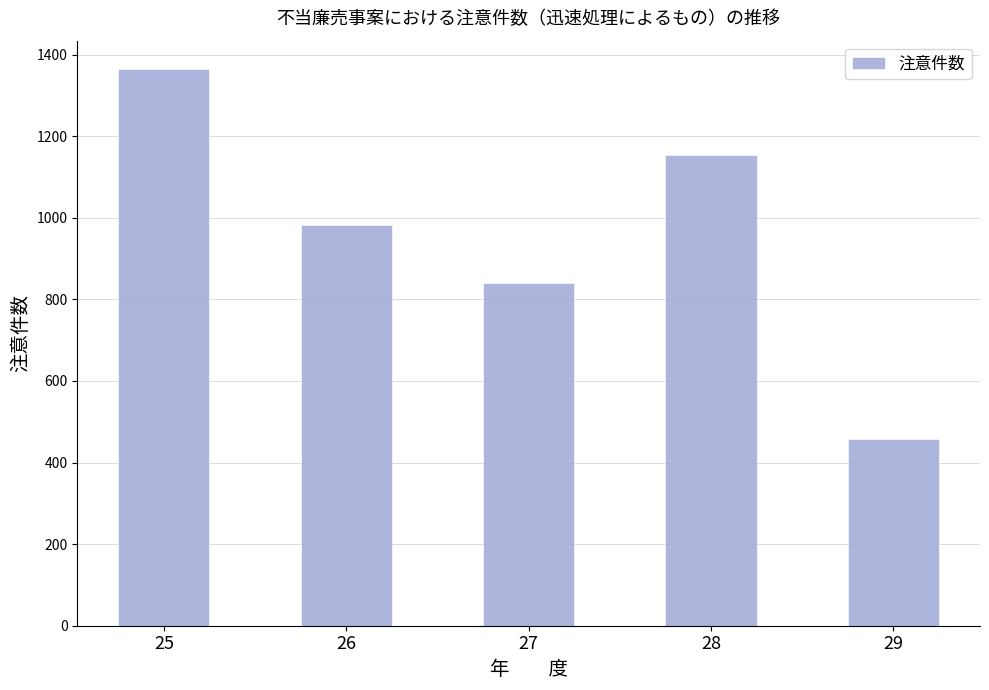

Between 26 and 29, which is larger?

26